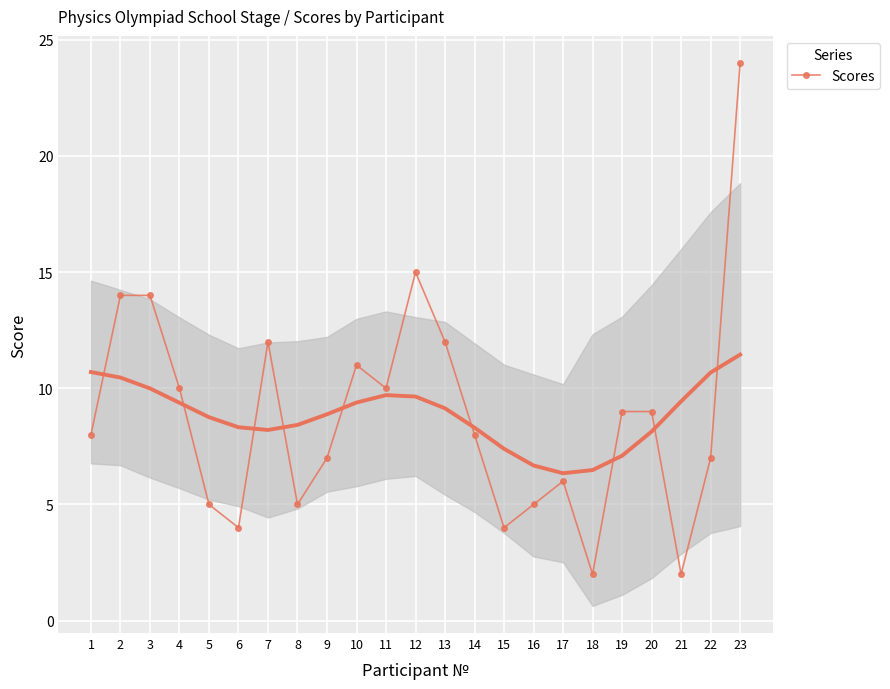

What is the value of the 23rd point from the left?

24